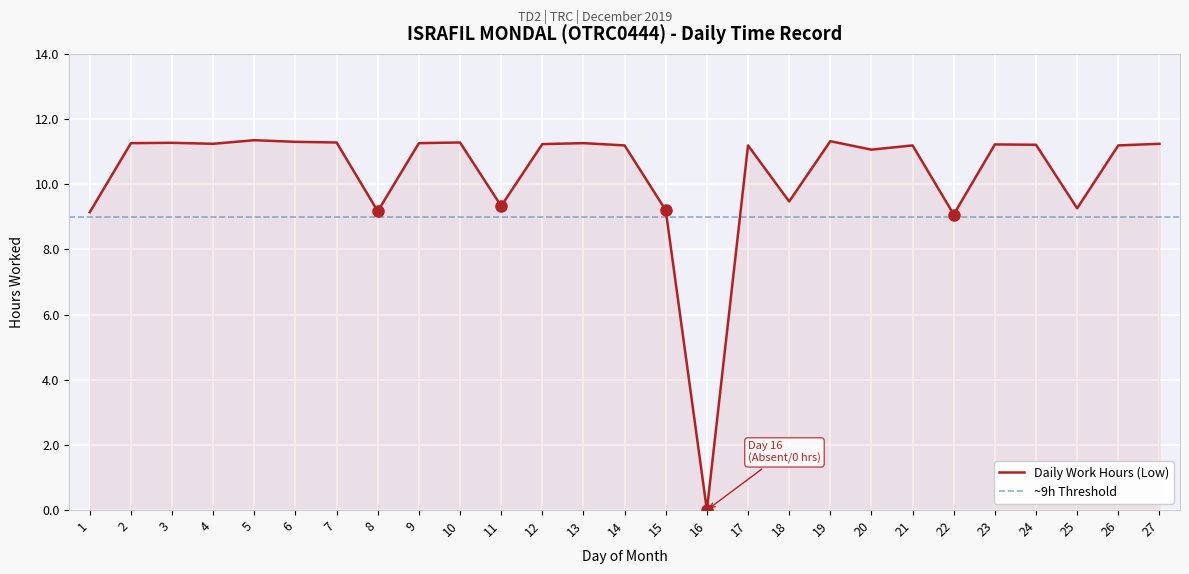

True or false: the data shows 3.9 at 1.

False